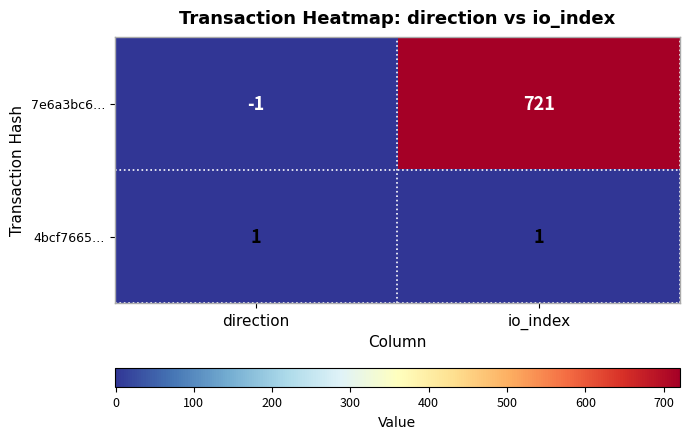

List the series in order of their overall mean, highest first.

7e6a3bc6…, 4bcf7665…